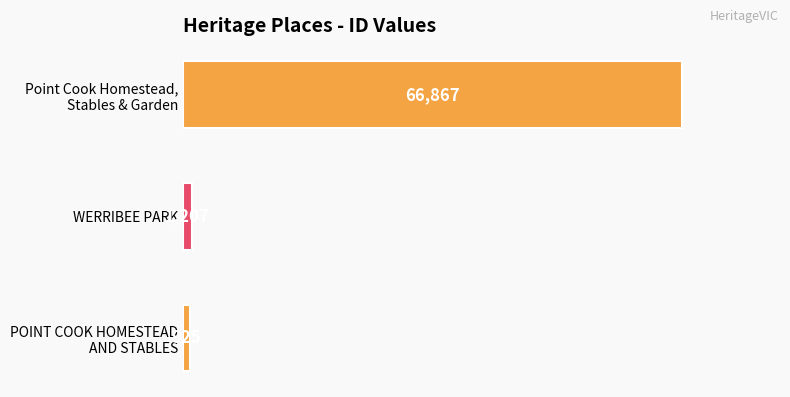

At which label is the value closest to 33896?

WERRIBEE PARK